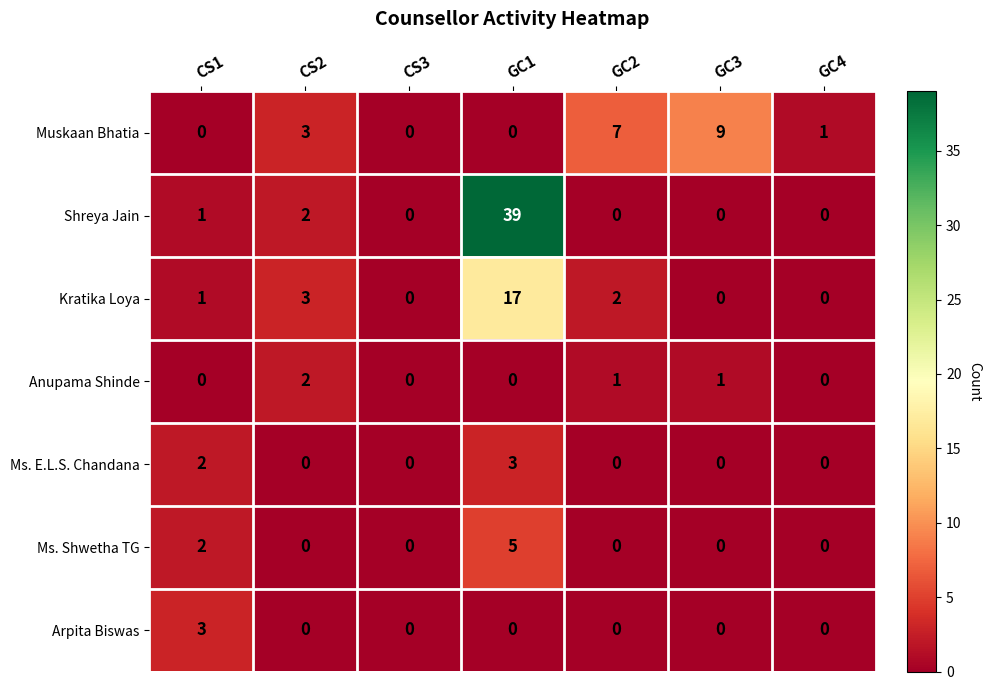

What is the difference between the highest and lowest values at CS1?

3